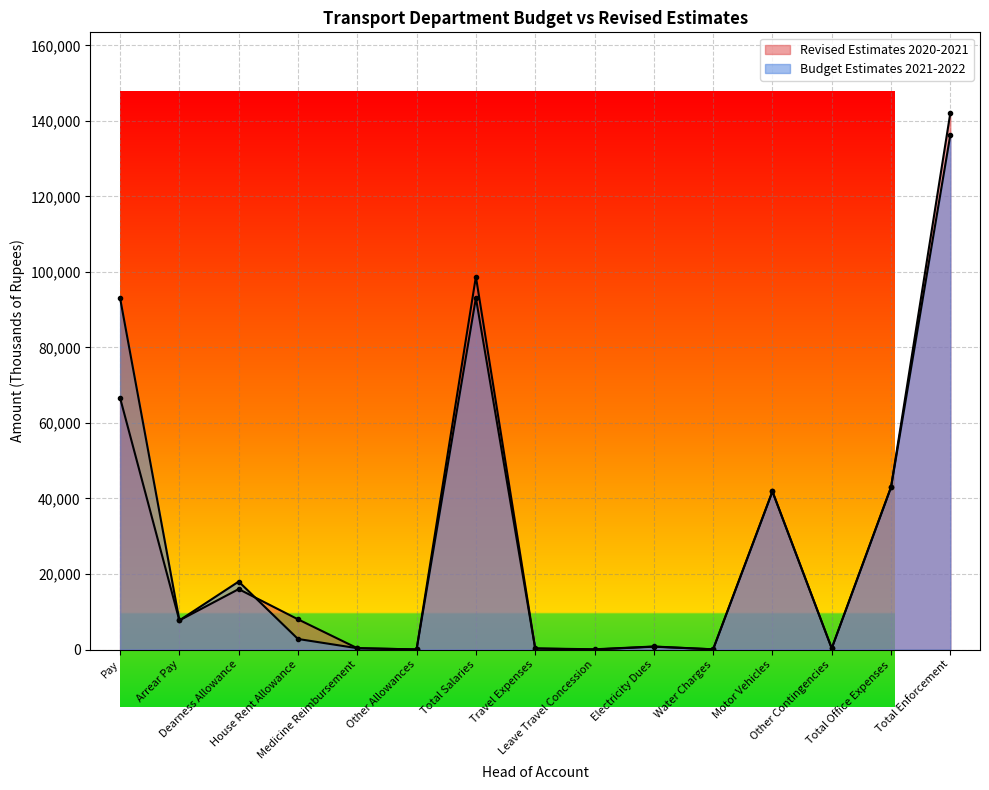

True or false: Revised Estimates 2020-2021 and Budget Estimates 2021-2022 cross at least once.

True